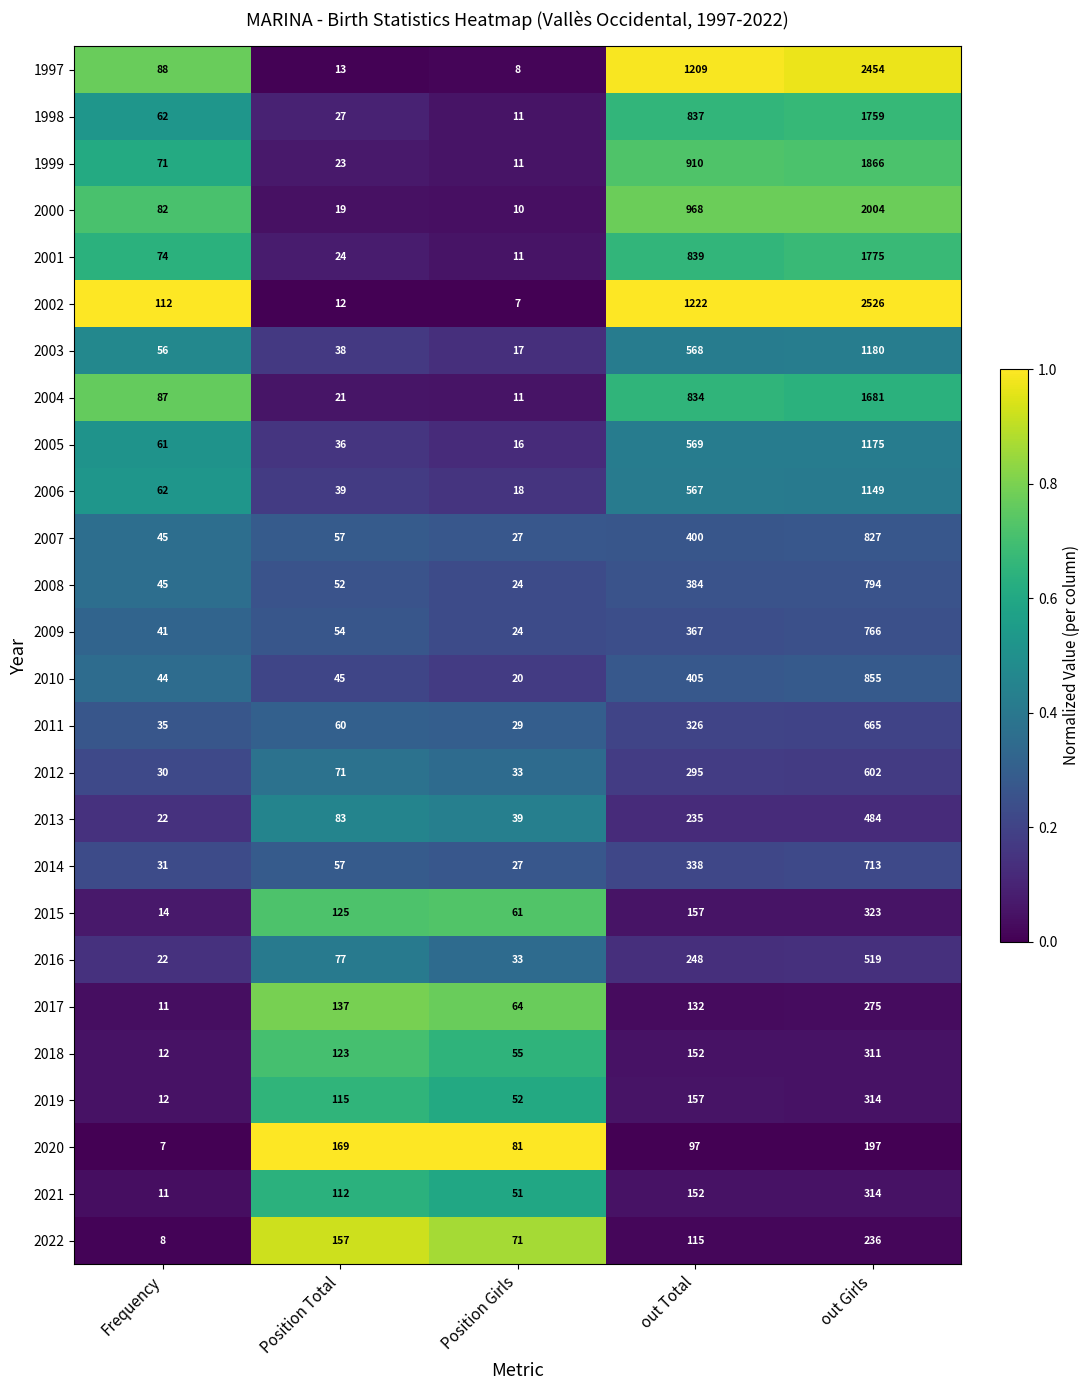

At which category is the sum across all series the highest?

out Girls